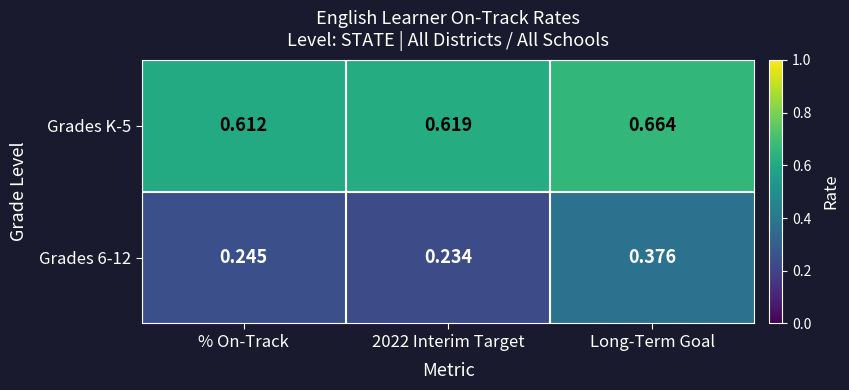

At how many categories does at least one series exceed 0?

3